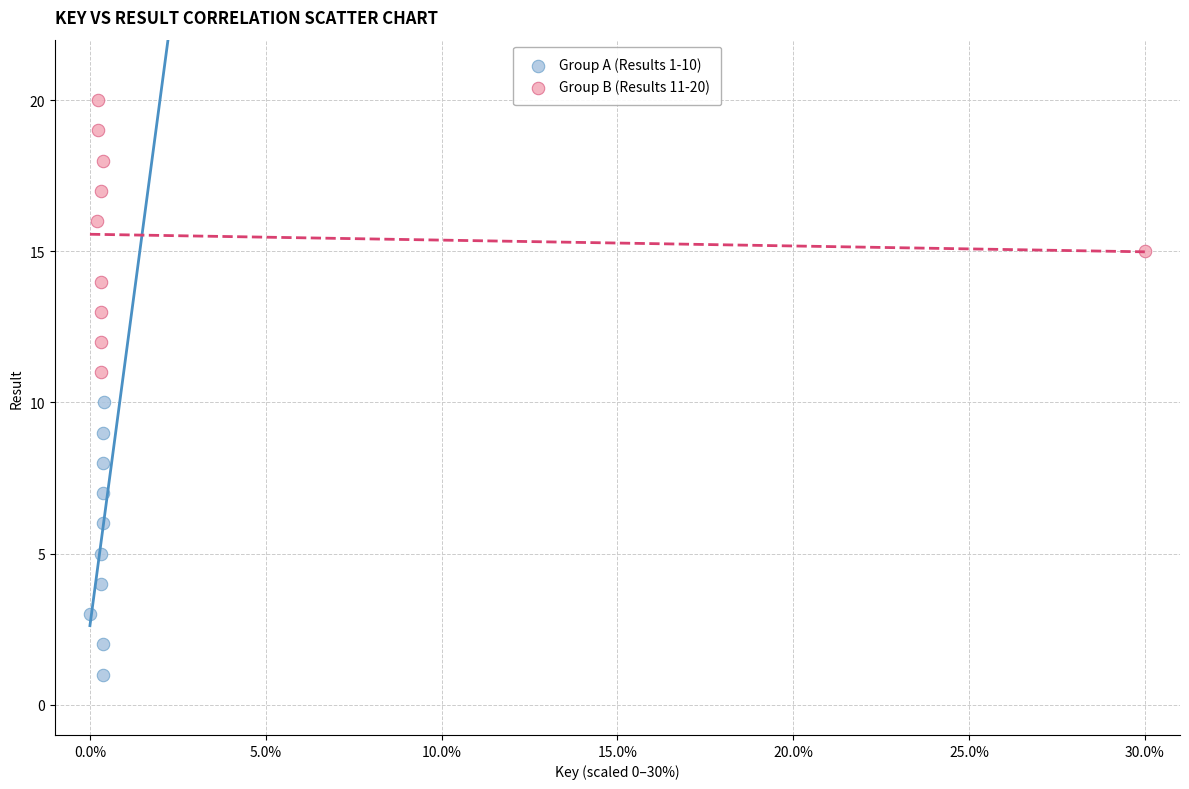

Which series reaches the minimum Y coordinate?

Group A (Results 1-10)